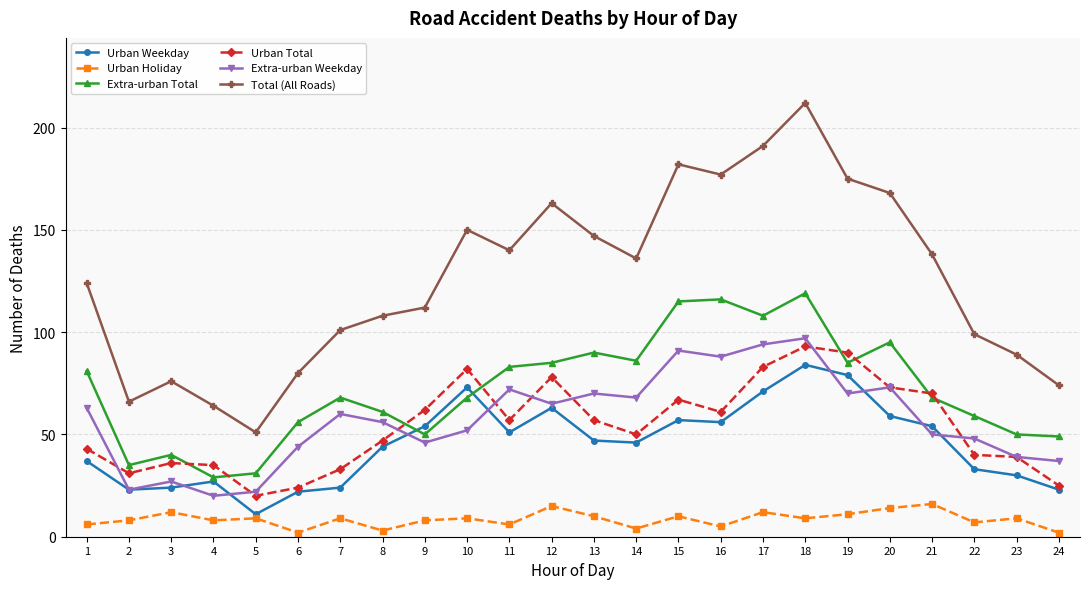

What is the maximum value for Total (All Roads)?

212